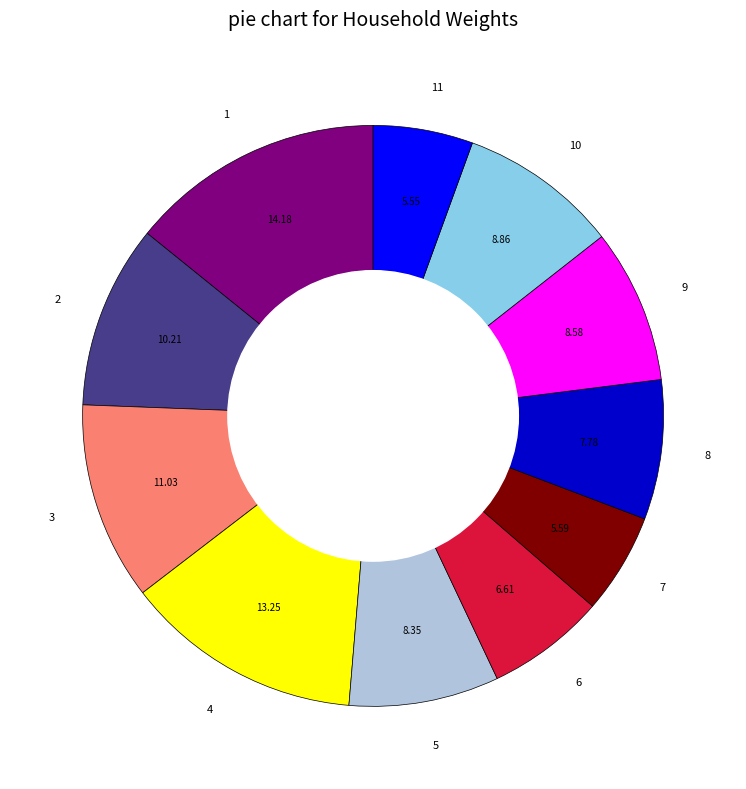

The 4 slice represents 13% of the pie. True or false?

True